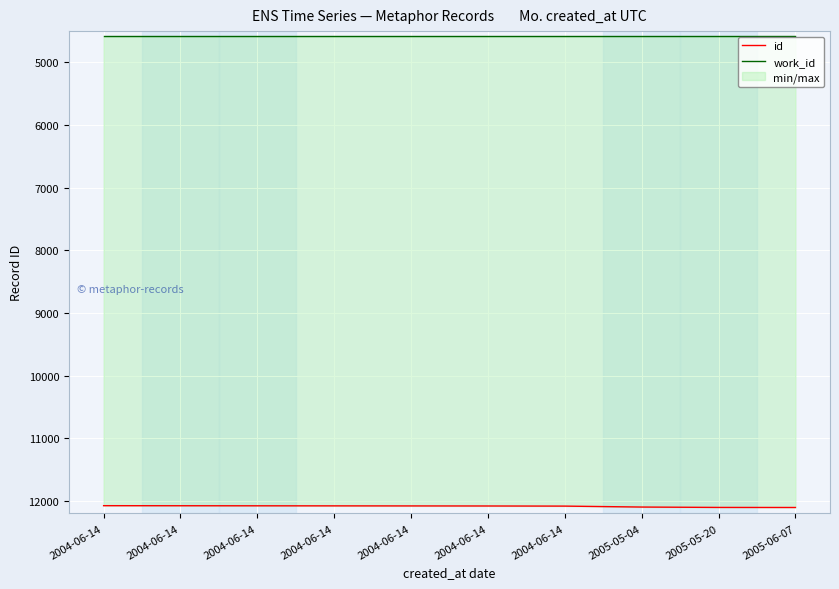

List the series in order of their peak value, highest first.

id, work_id